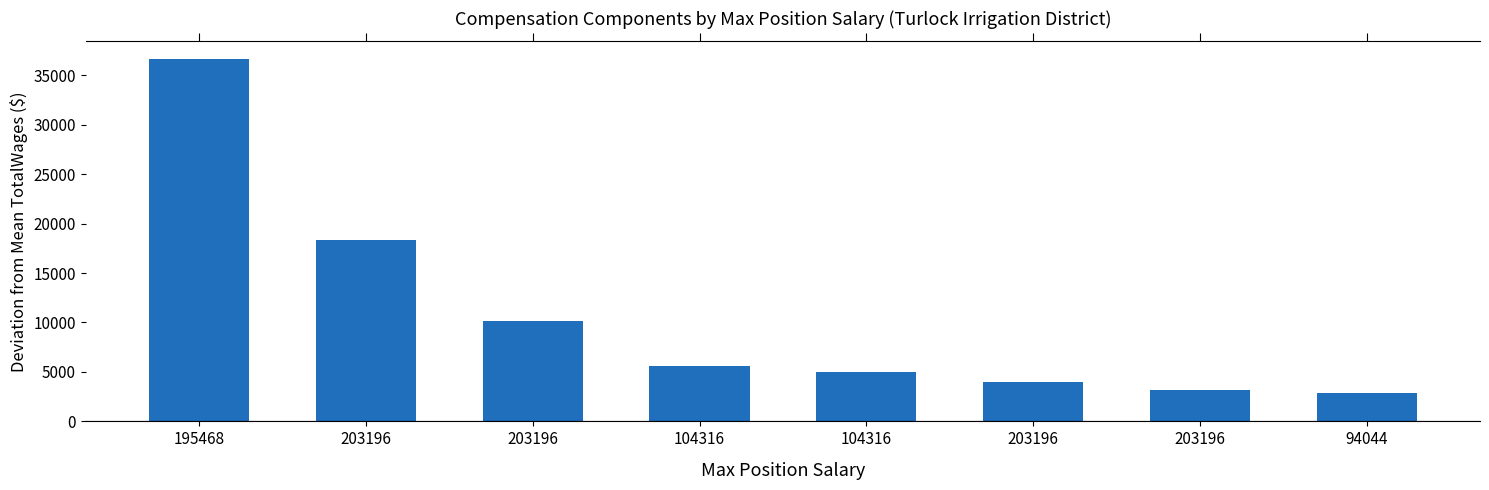

How many categories are shown in the chart?

8